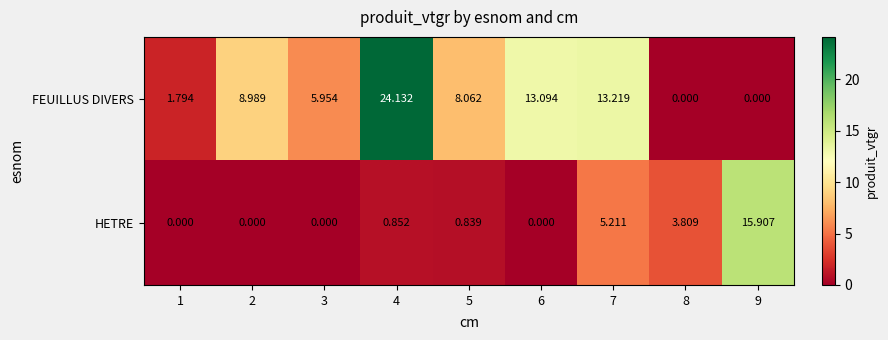

Rank the series by their average value, from highest to lowest.

FEUILLUS DIVERS, HETRE